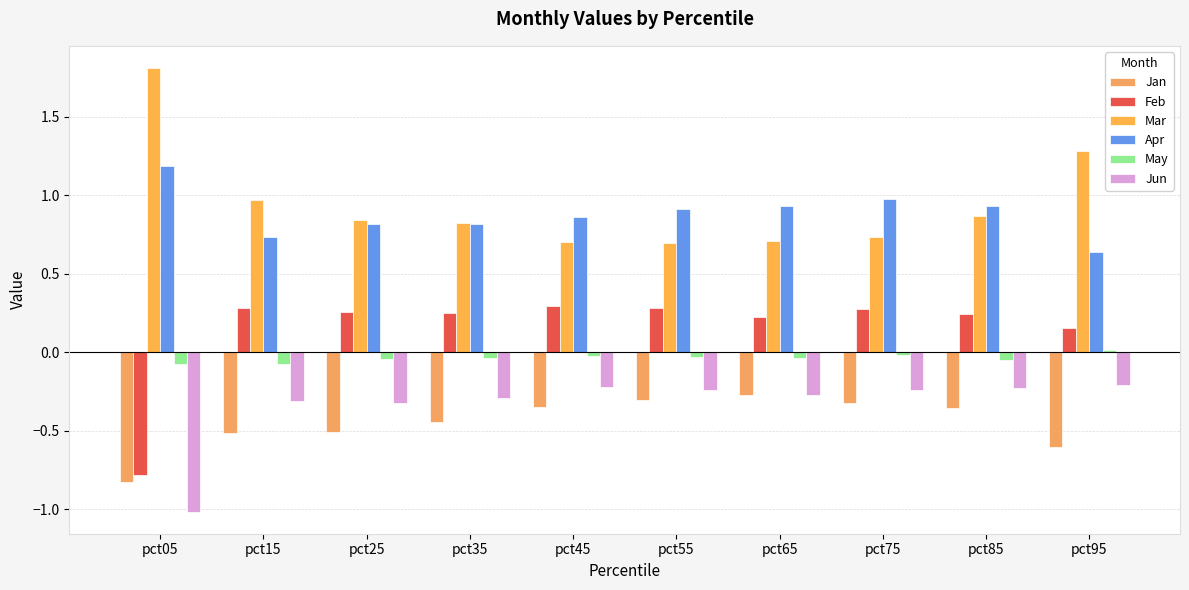

The Jan series shows -0.8 at pct95. True or false?

False